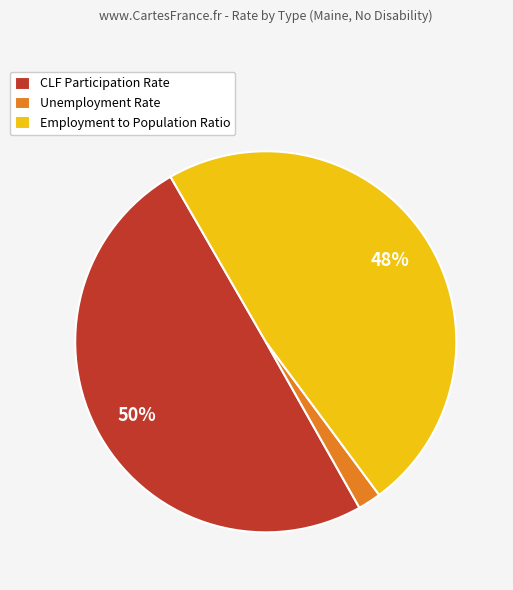

Is it true that Unemployment Rate is 2% of the pie?

True